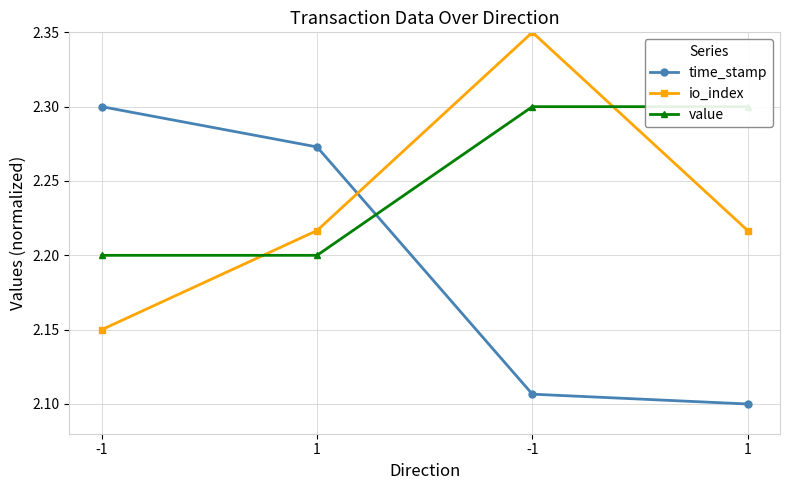

What is the spread (max minus min) of values at 1?

0.1